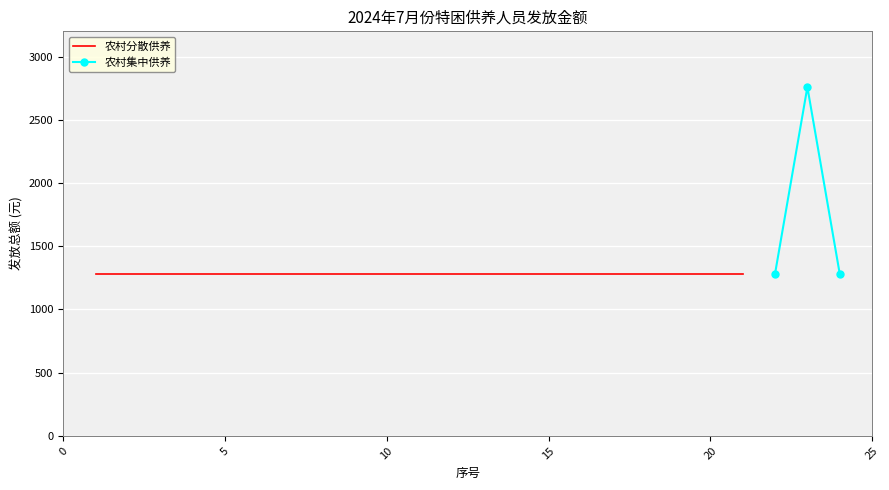

What is the value of the 农村集中供养 point at the 1st from the left?

1282